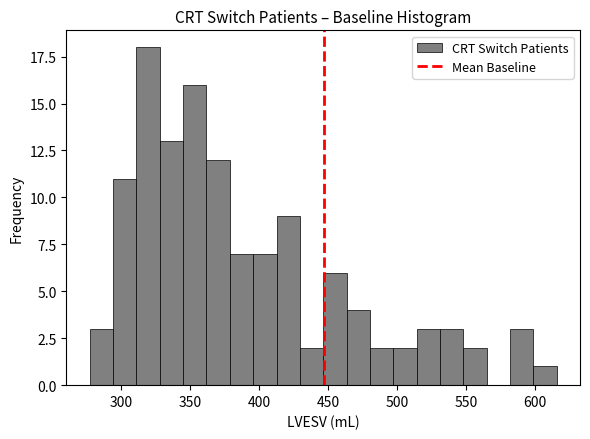

Around what value on the x-axis is the tallest bar? Give the approximate position of its centre, as read against the axis.

320